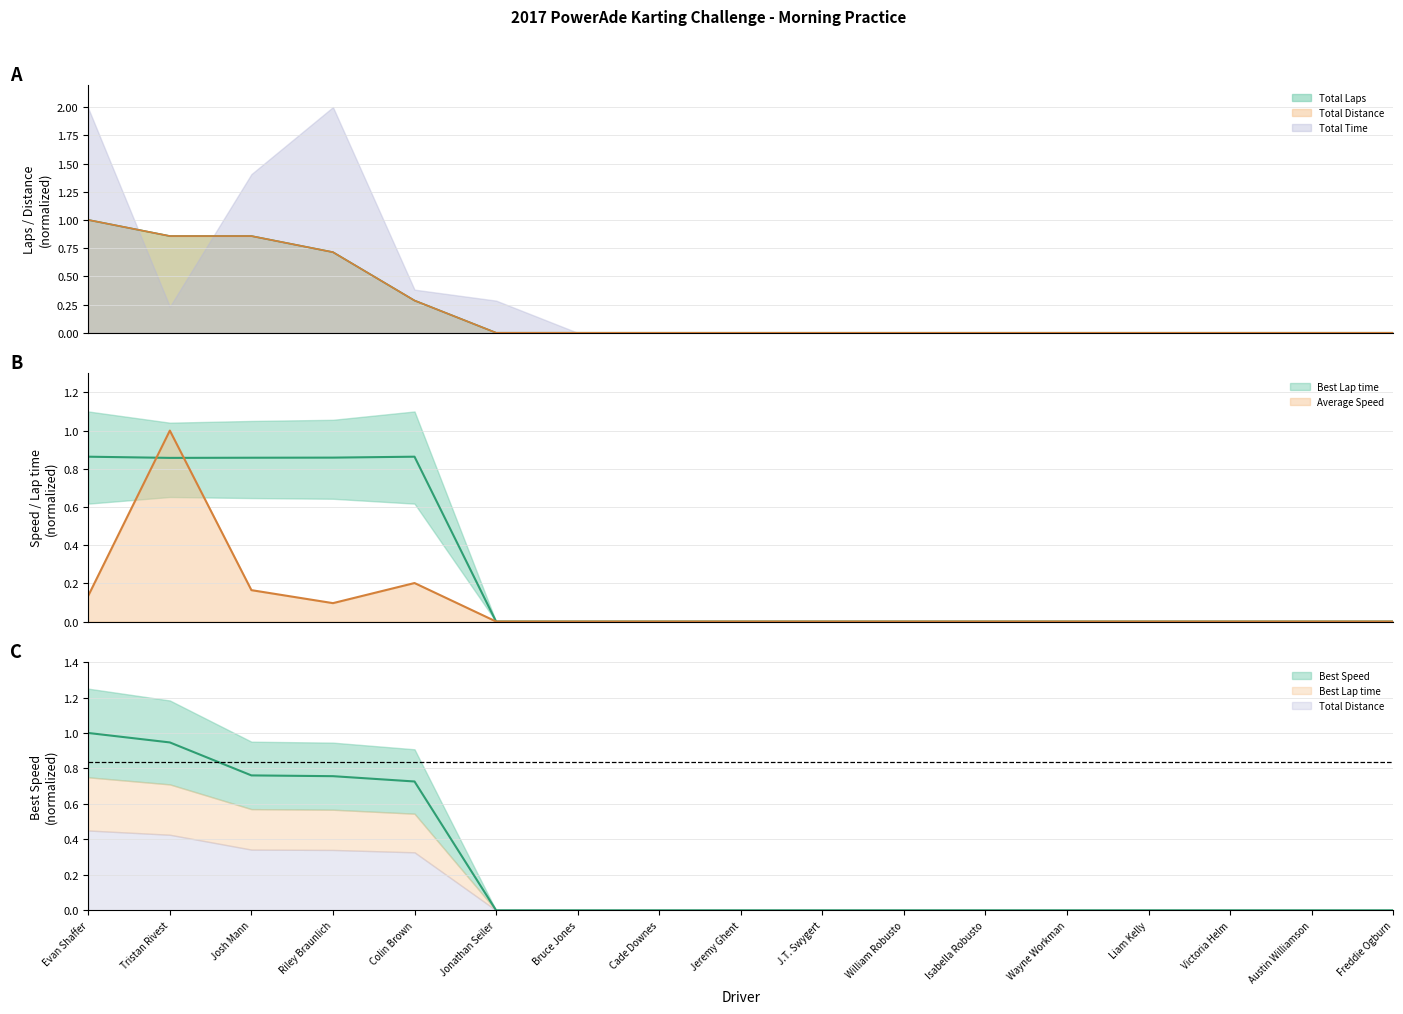

Which category has the lowest value in the Best Speed series?

Jonathan Seiler